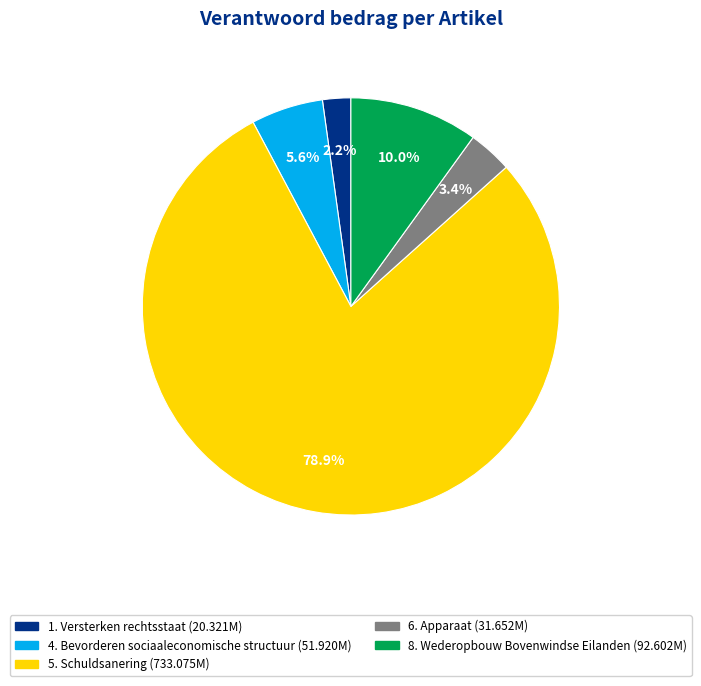

To the nearest percent, what is the difference between the 1. Versterken rechtsstaat and 8. Wederopbouw Bovenwindse Eilanden slice percentages?

8%